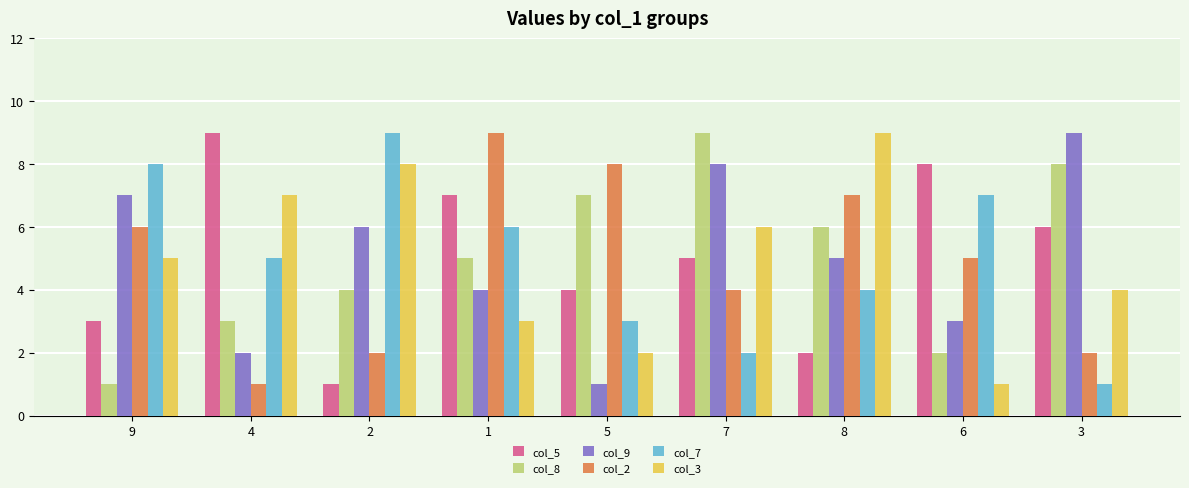

Does the chart contain any negative values?

No